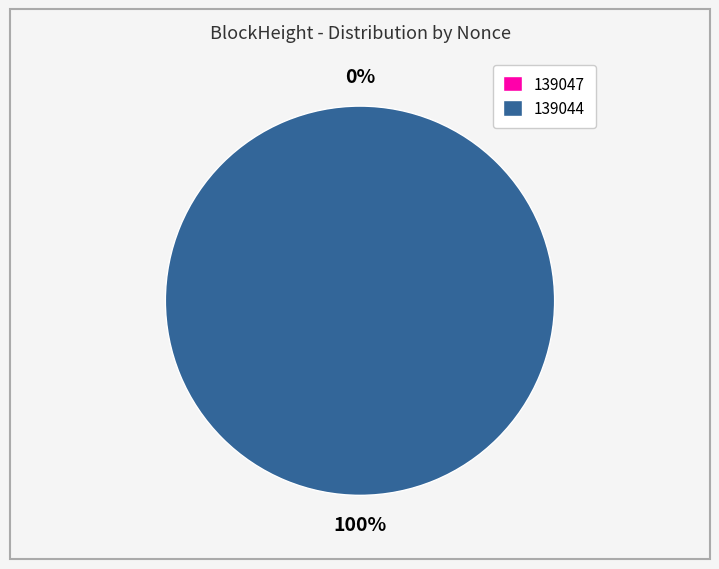

What percentage is NOT represented by 139047?

100.0%